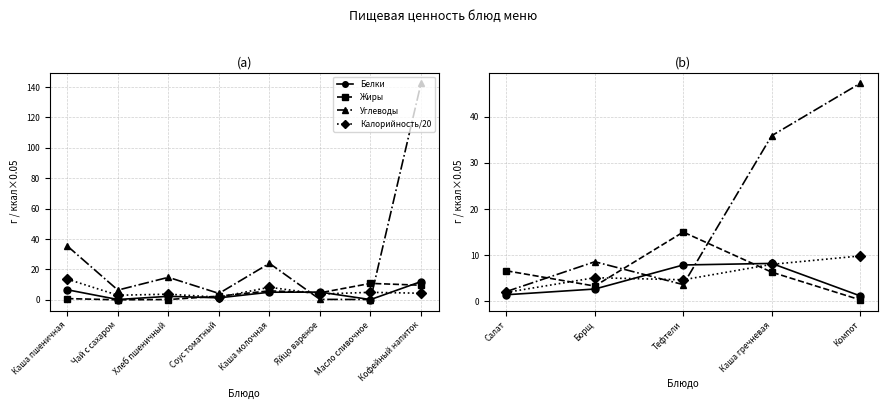

In Белки, how many points are higher than both neighbors (excluding endpoints)?

1